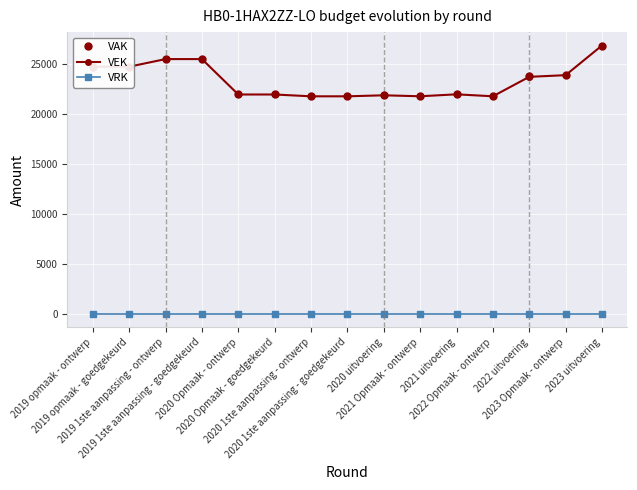

True or false: VRK and VEK intersect in this chart.

False